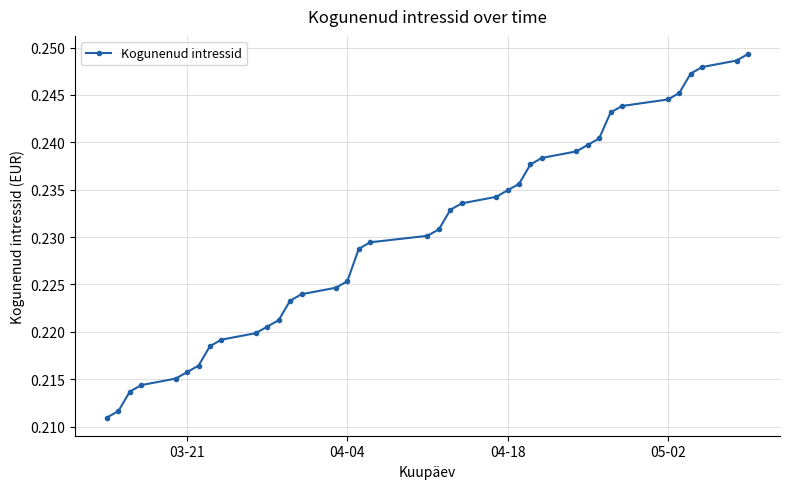

How many values are between 0 and 1?

38